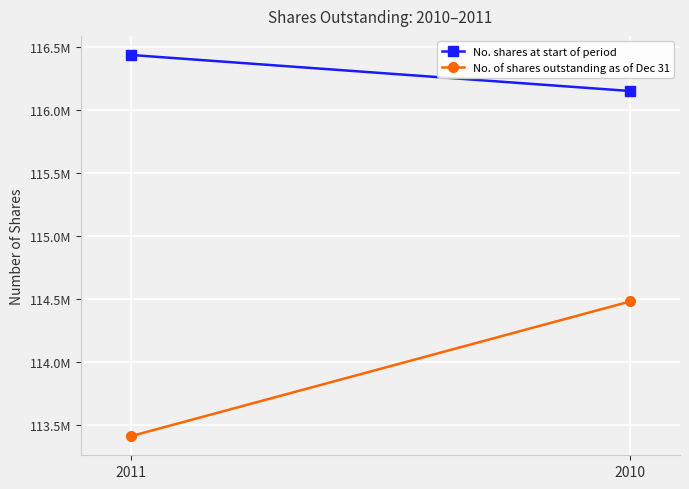

The No. shares at start of period series shows 208922588 at 2010. True or false?

False